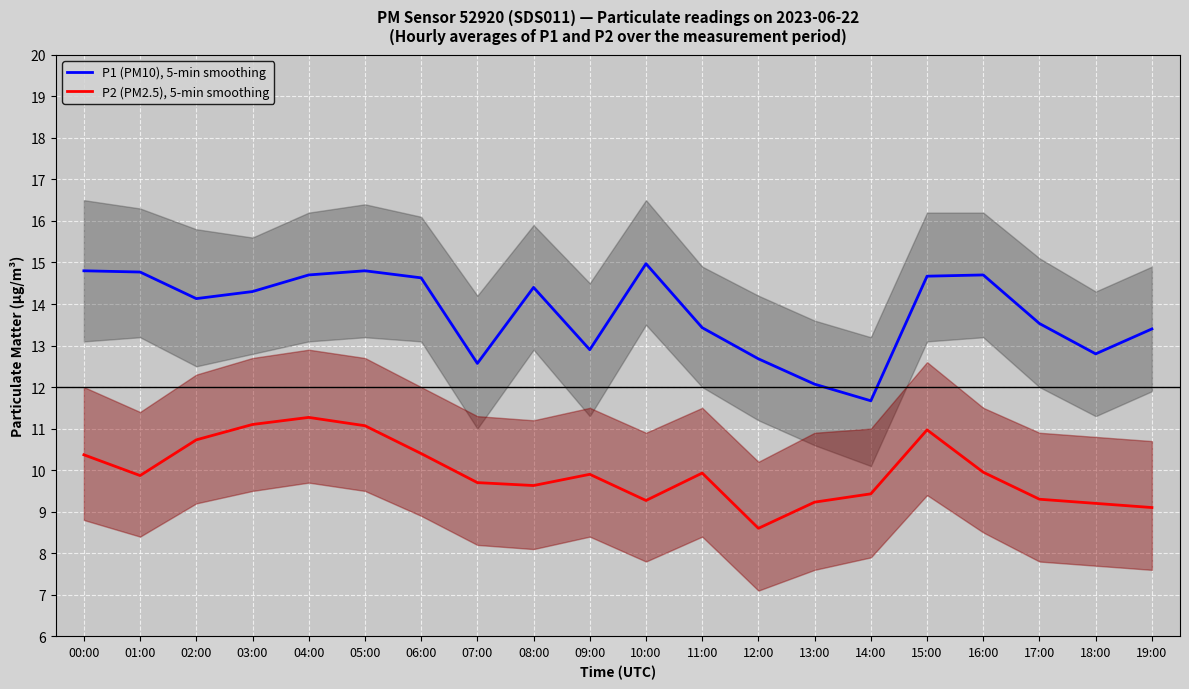

What is the lowest value of the P2 (PM2.5), 5-min smoothing series?

8.6